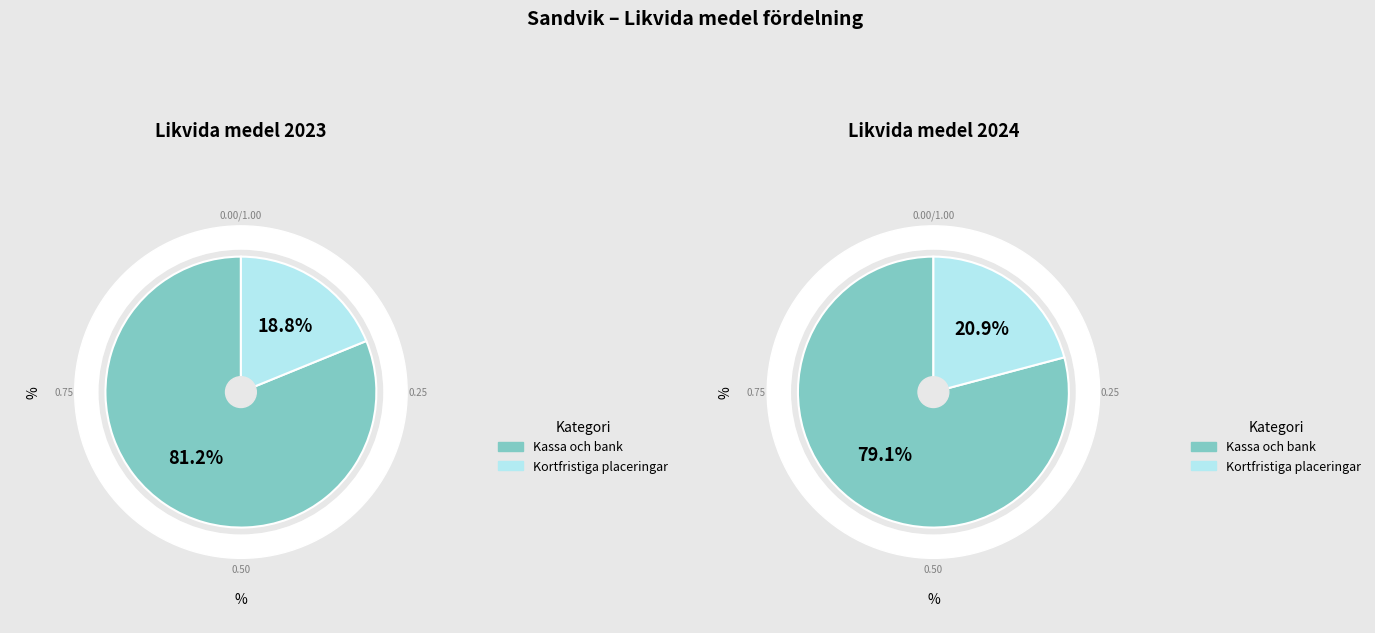

What percentage do Kassa och bank and Kortfristiga placeringar together represent?

100.0%